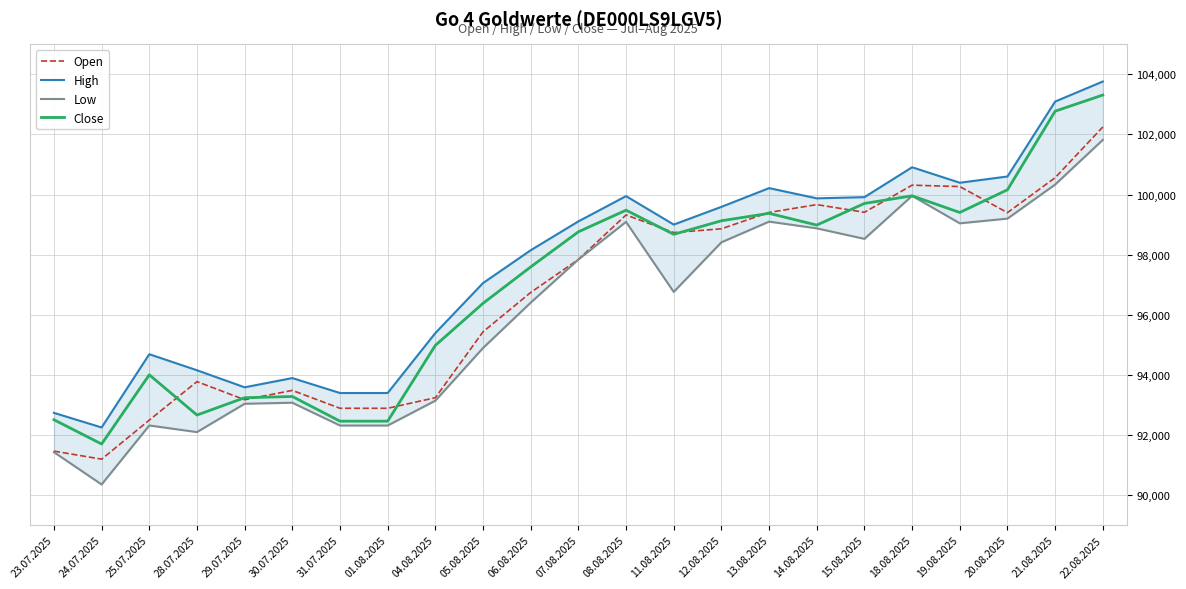

List the series in order of their peak value, lowest first.

Low, Open, Close, High